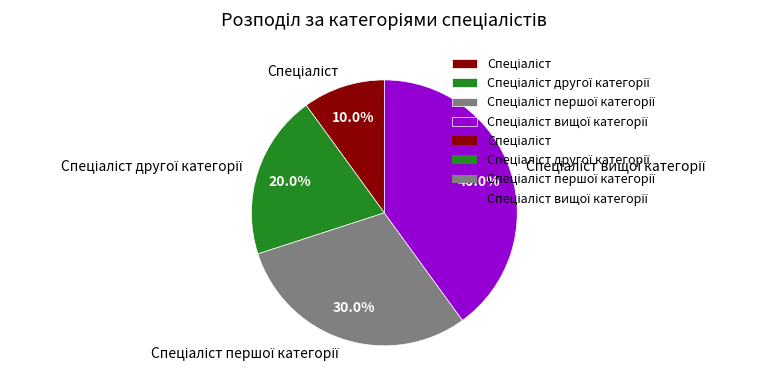

Is there any slice that represents more than half of the pie?

No